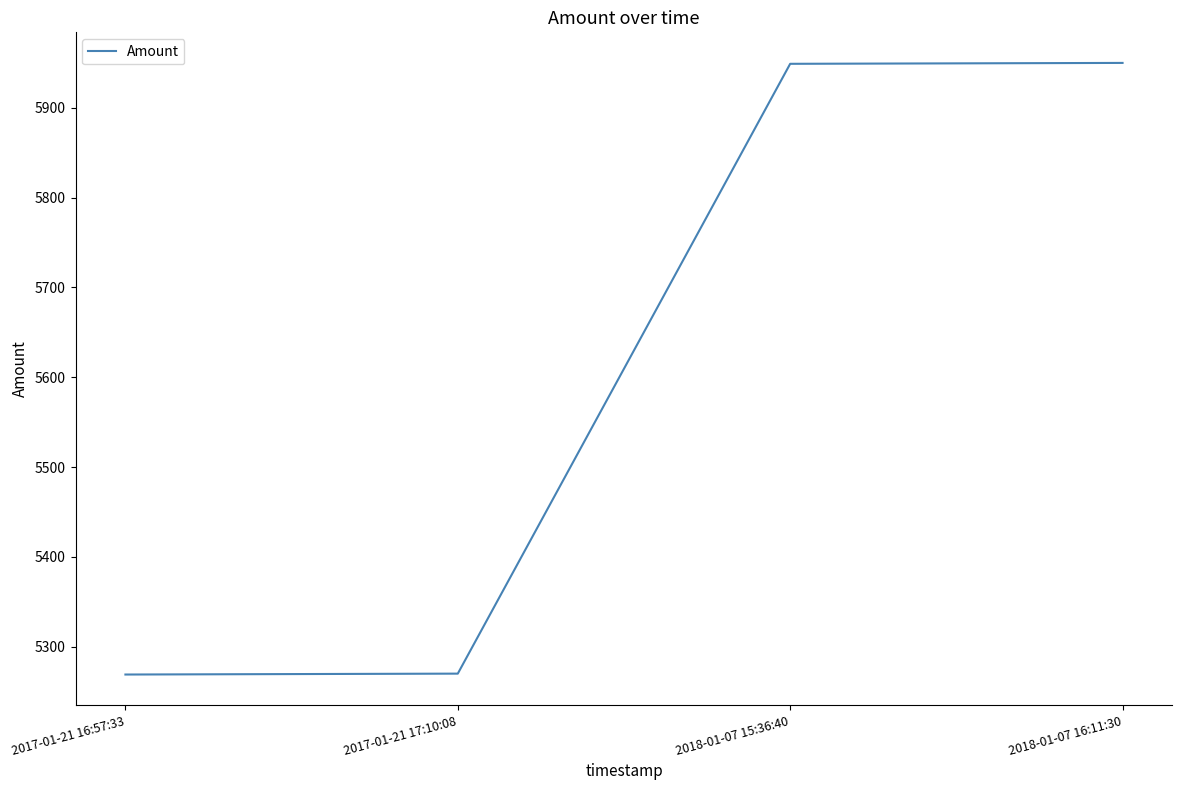

Which has a higher value, 2017-01-21 16:57:33 or 2018-01-07 15:36:40?

2018-01-07 15:36:40